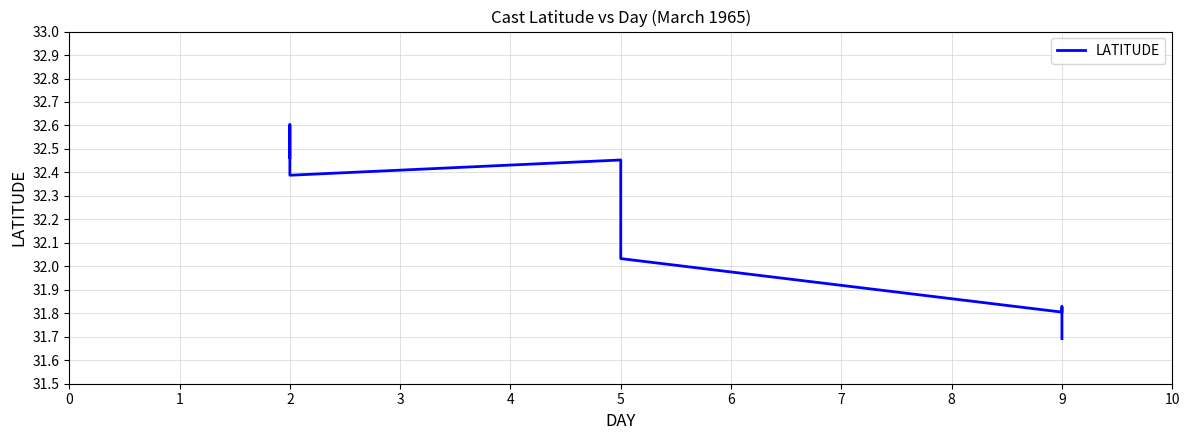

What is the label of the 11th point from the right?

8